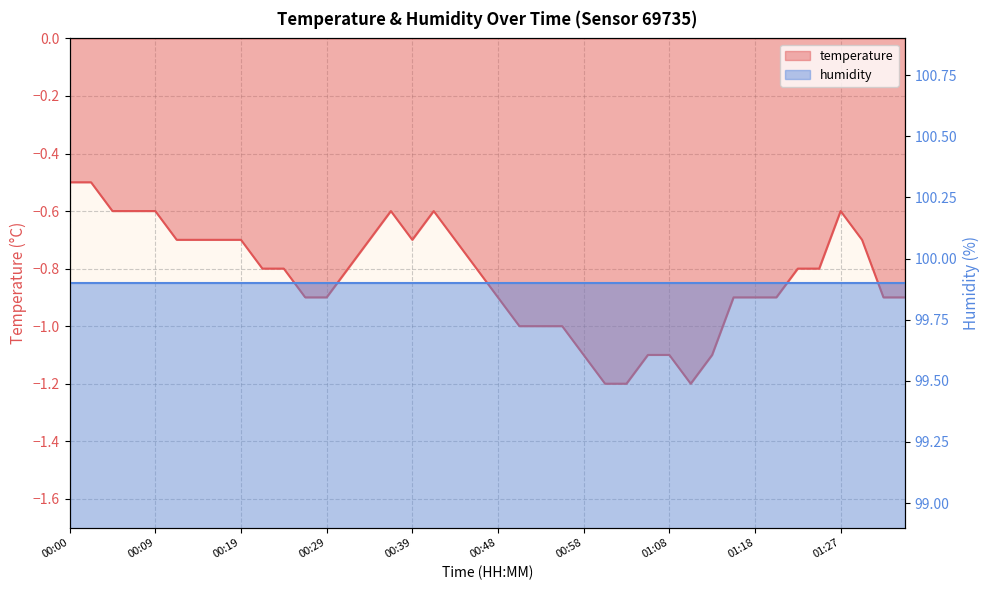

Does the chart have visible grid lines?

Yes